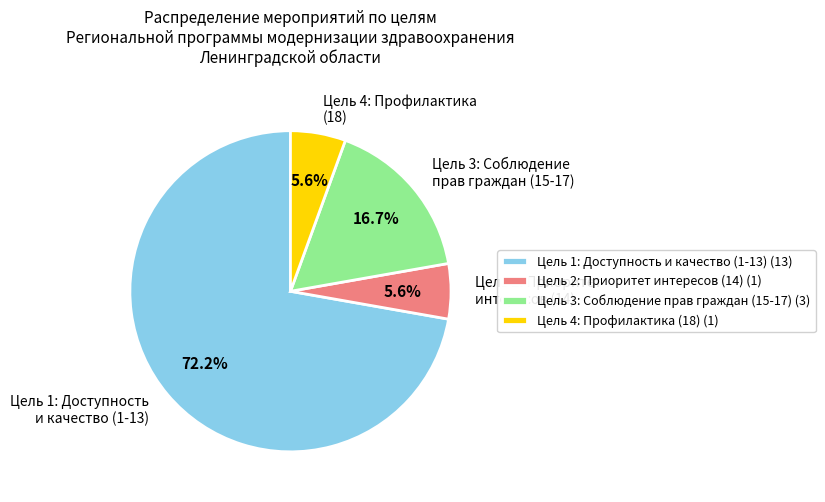

What percentage is NOT represented by Цель 4: Профилактика (18)?

94.4%